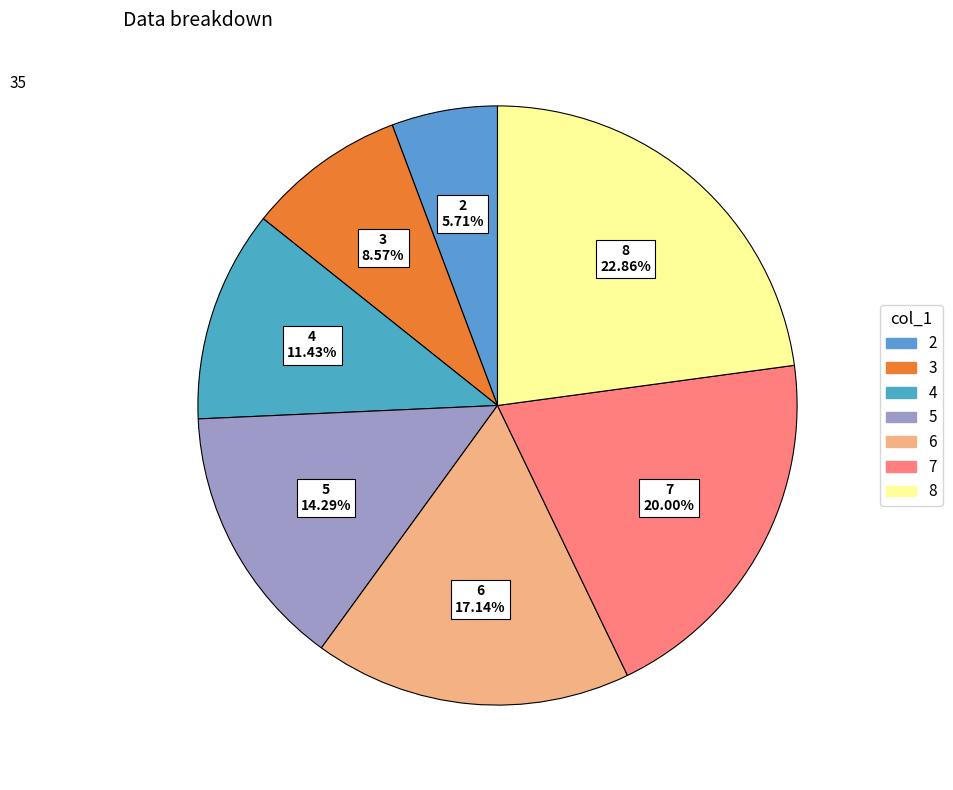

What percentage is the 5 slice, to the nearest percent?

14%